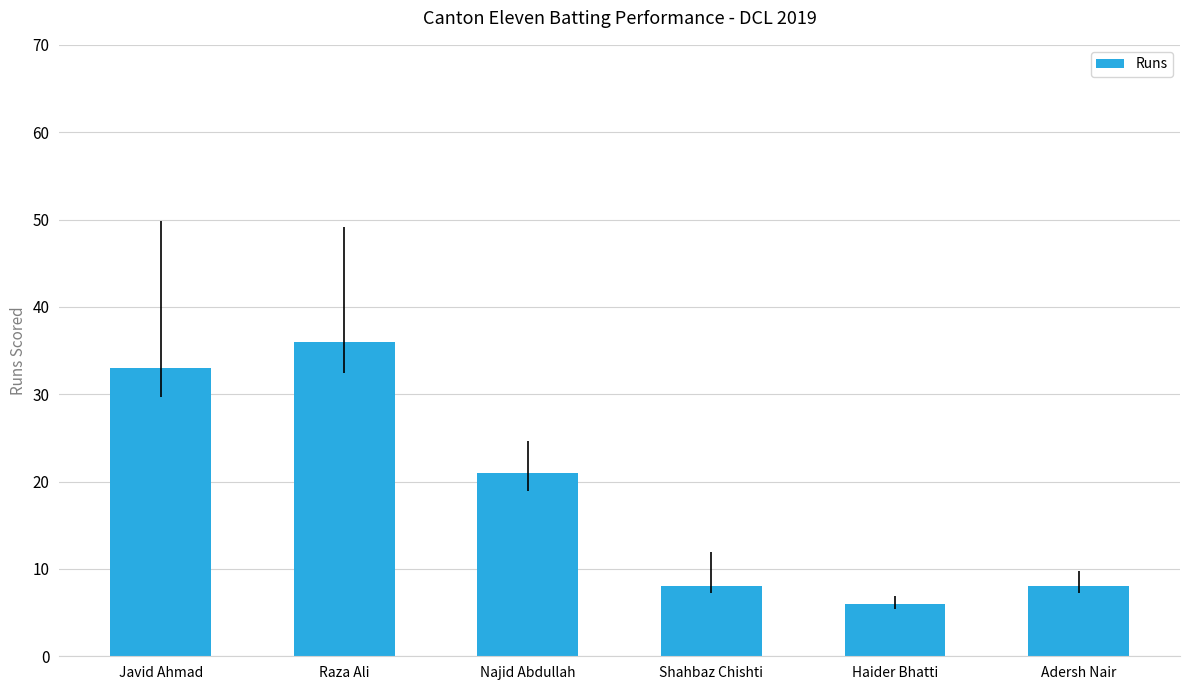

What is the change in value from Raza Ali to Shahbaz Chishti?

-28